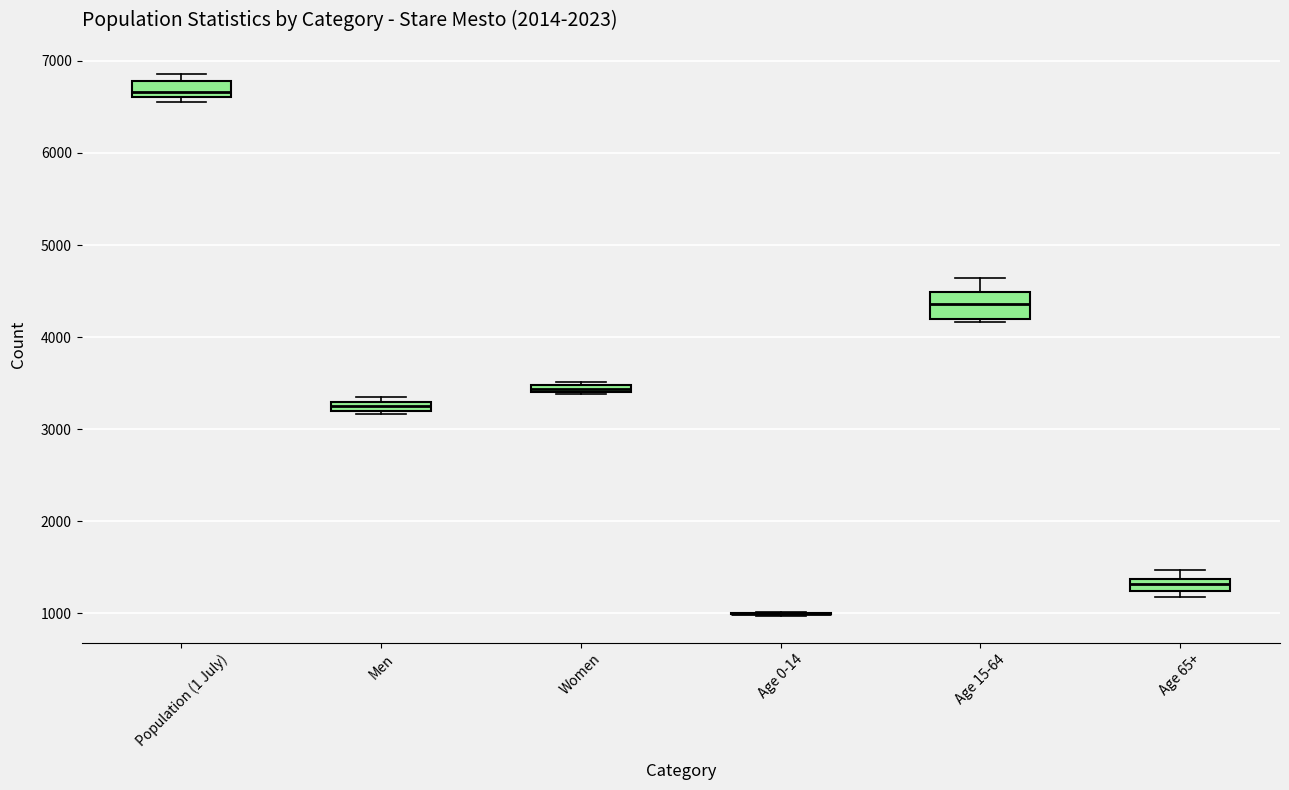

Where is the lower edge of the box for Women on the y-axis? The values are not printed on the chart, so give them approximately, as read against the axis.

3400